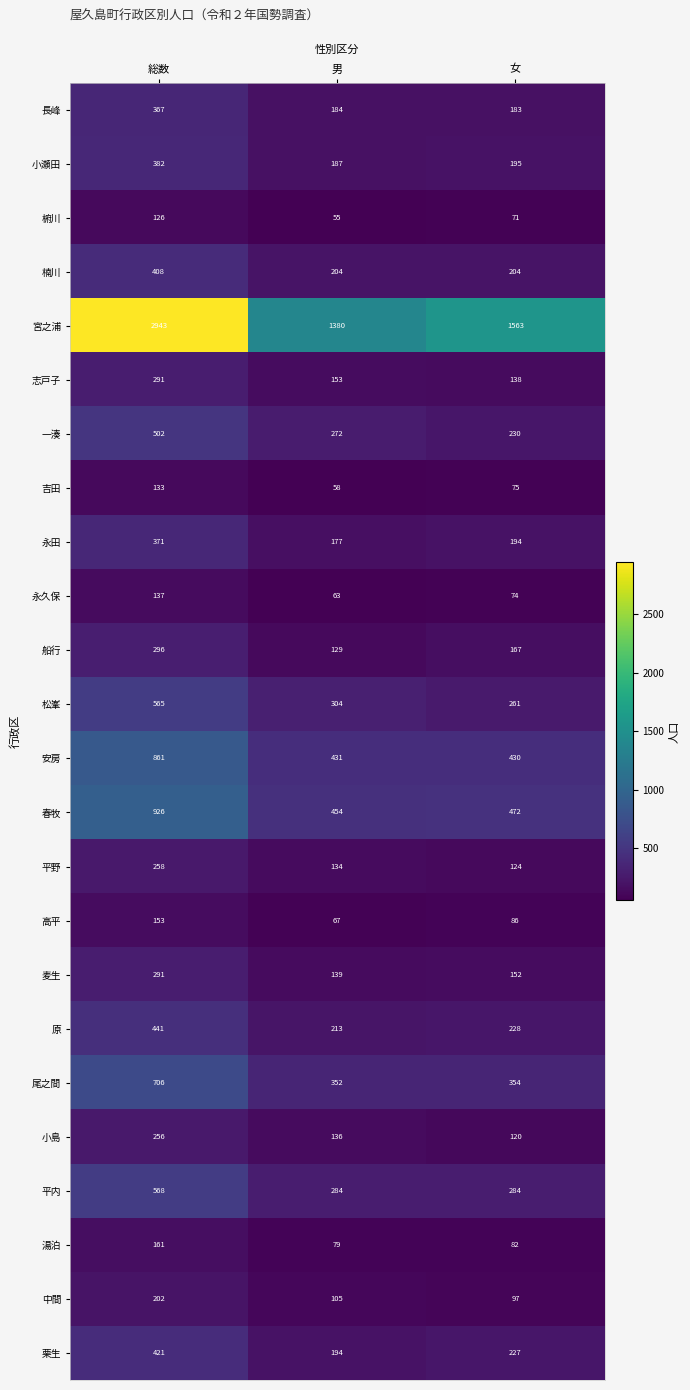

Count the number of data series in this chart.

24